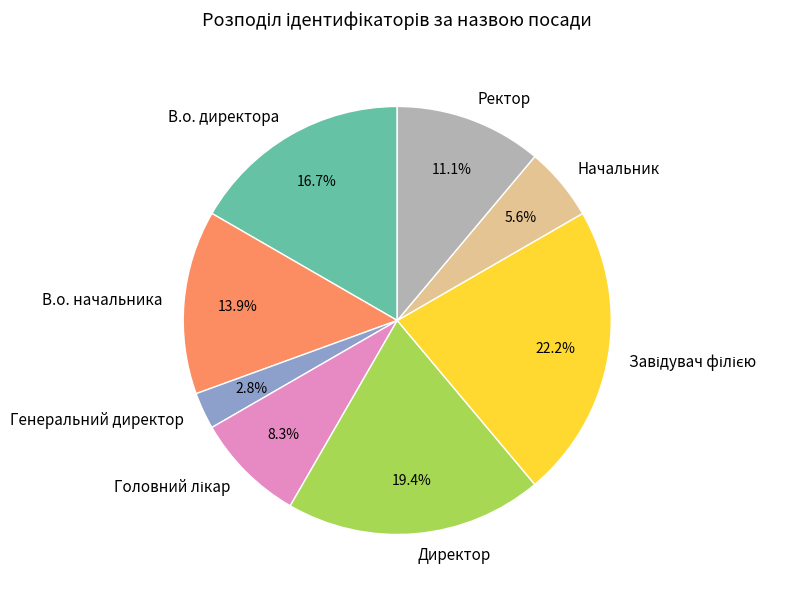

True or false: Ректор accounts for 21% of the total.

False